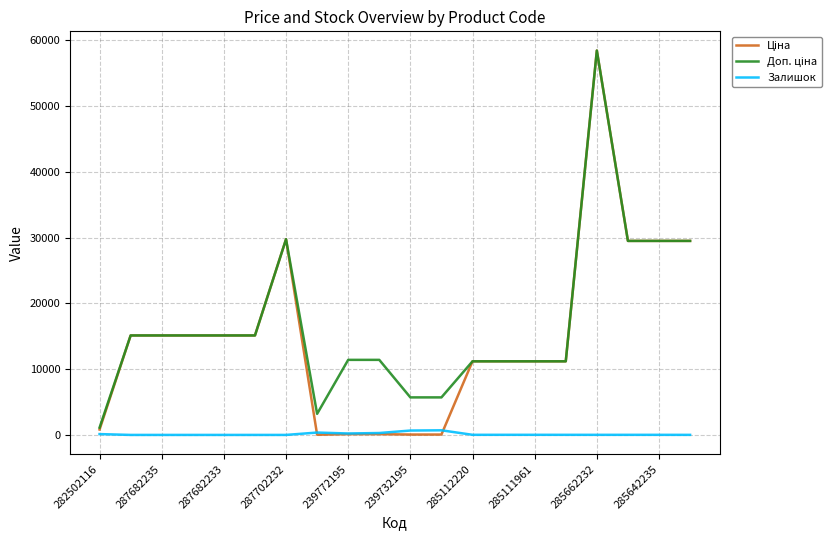

What is the average value of the Залишок series?

123.8